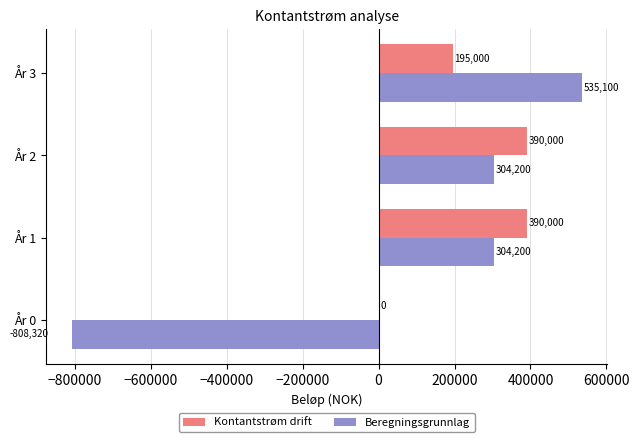

The Kontantstrøm drift series shows 390000.0 at År 1. True or false?

True